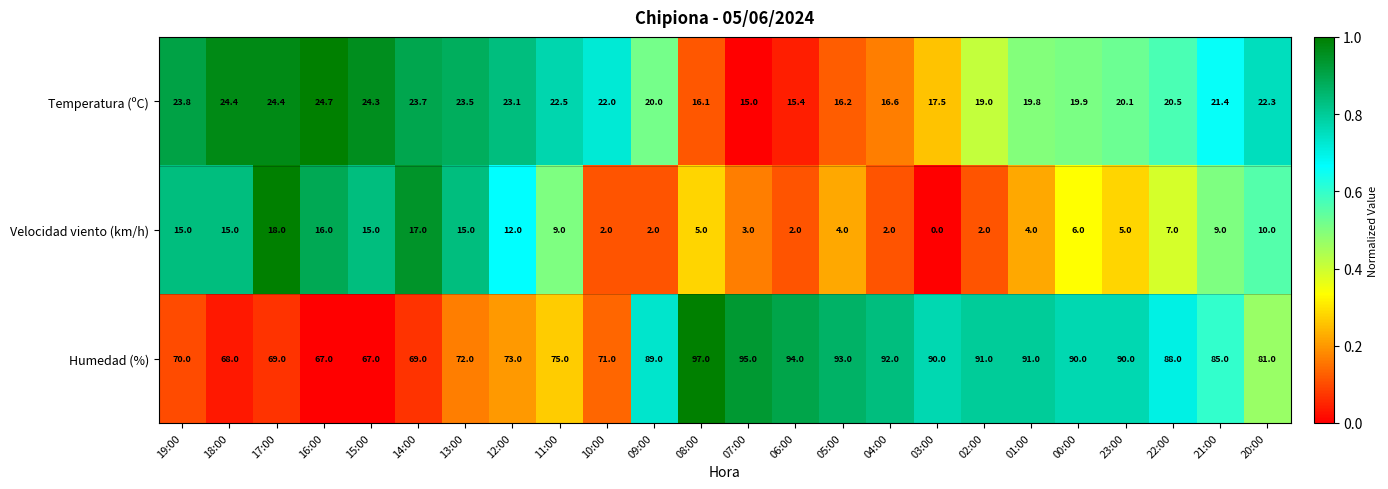

Which label corresponds to the smallest value in the chart?

03:00